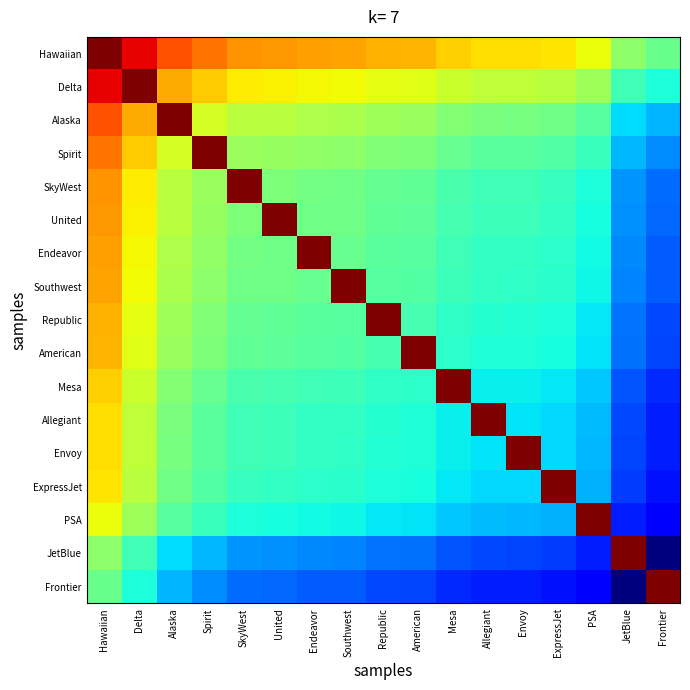

What is the total value across all series at Envoy?

1333.7